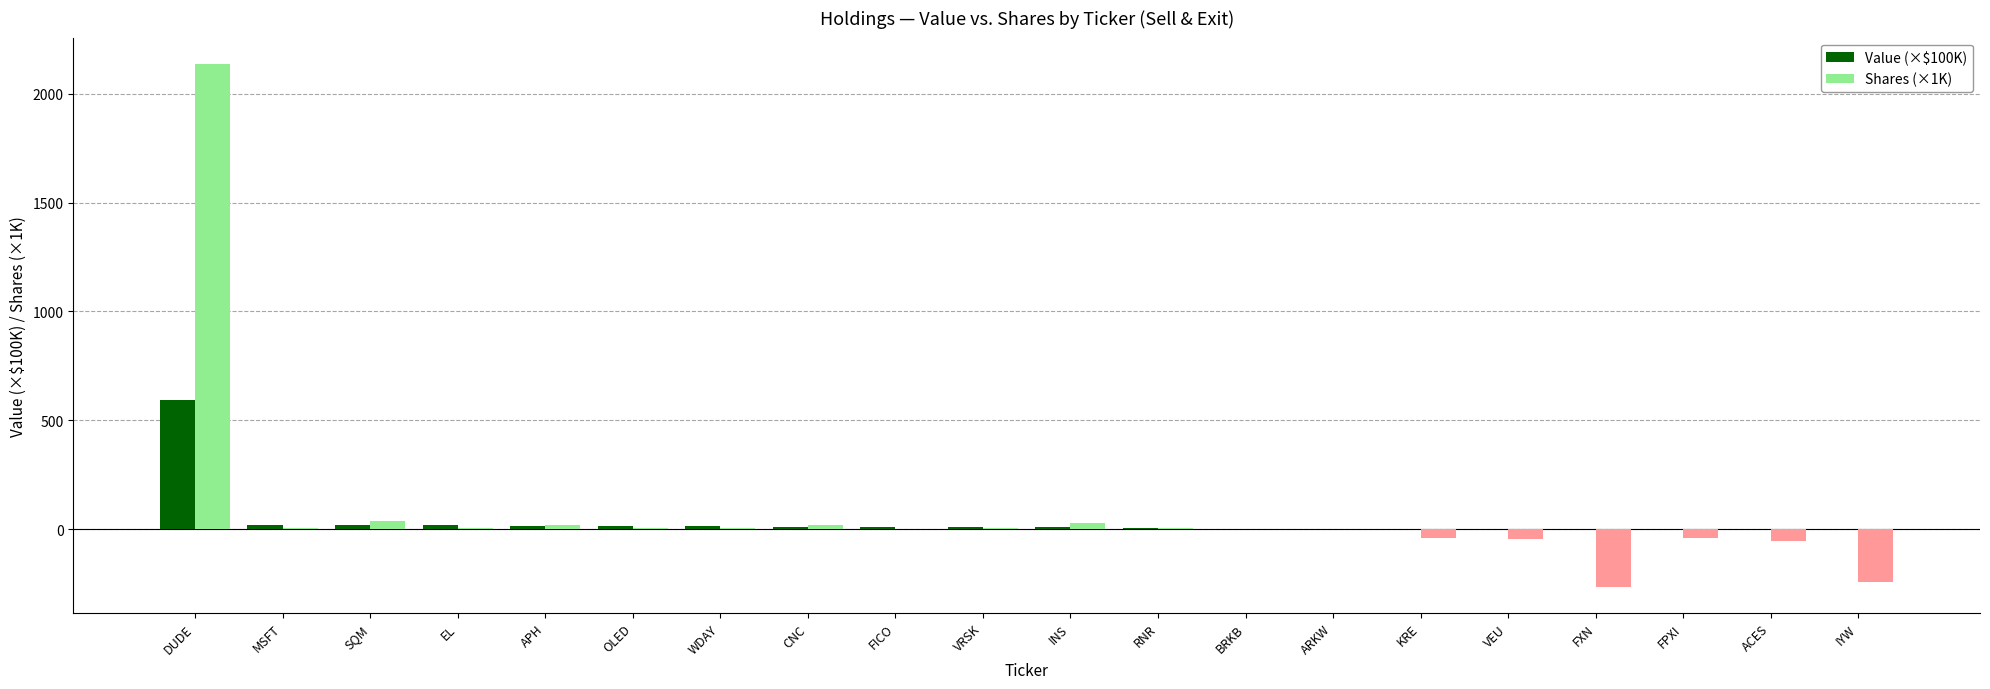

Which category has the highest value across all series?

DUDE